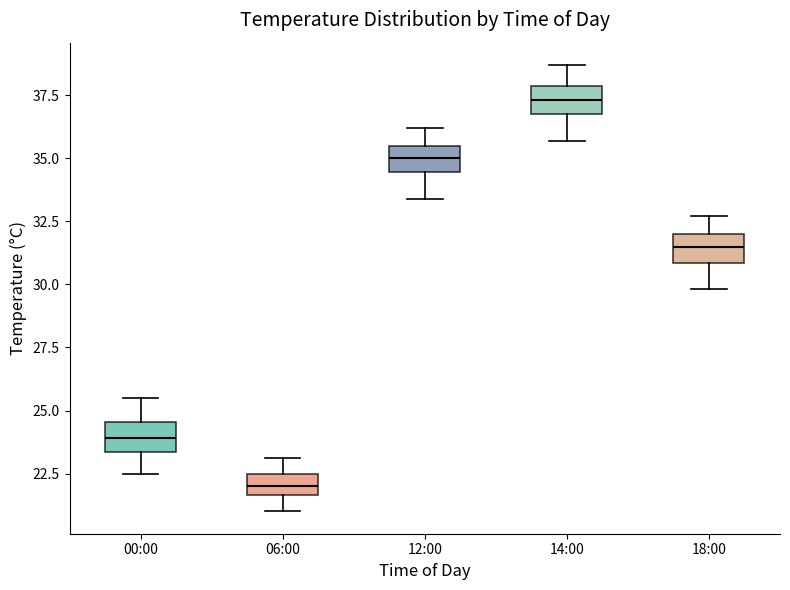

Where does the median line of the box for 14:00 sit on the y-axis? The values are not printed on the chart, so give them approximately, as read against the axis.

37.5